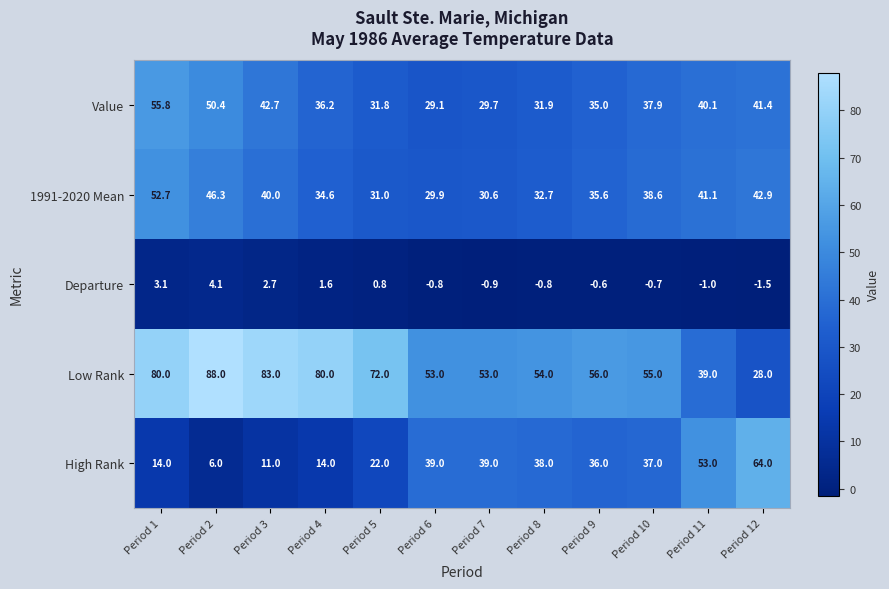

Between Period 8 and Period 10, which series saw the biggest shift?

Value